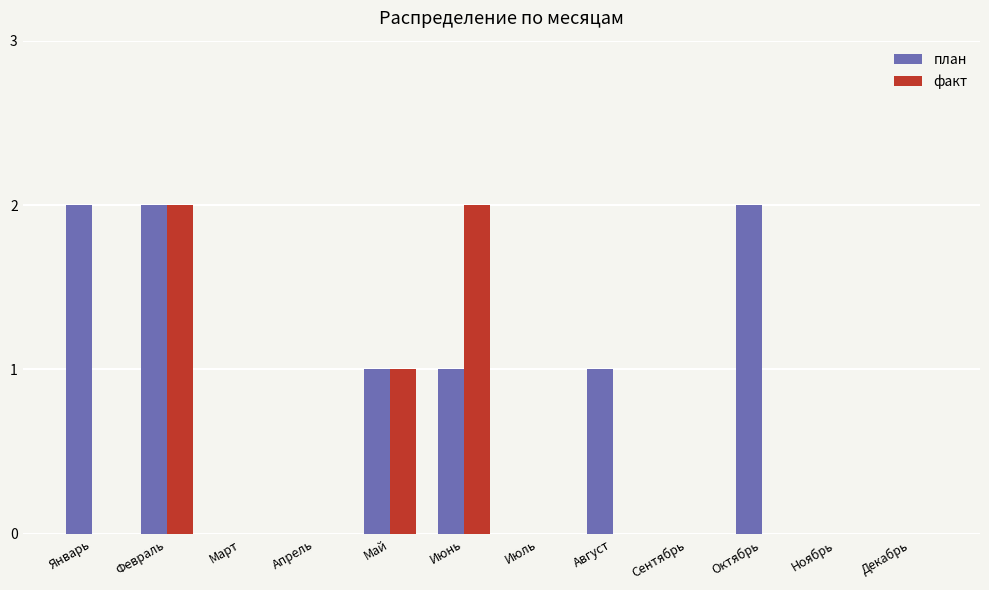

True or false: план has a value of 1 at Ноябрь.

False